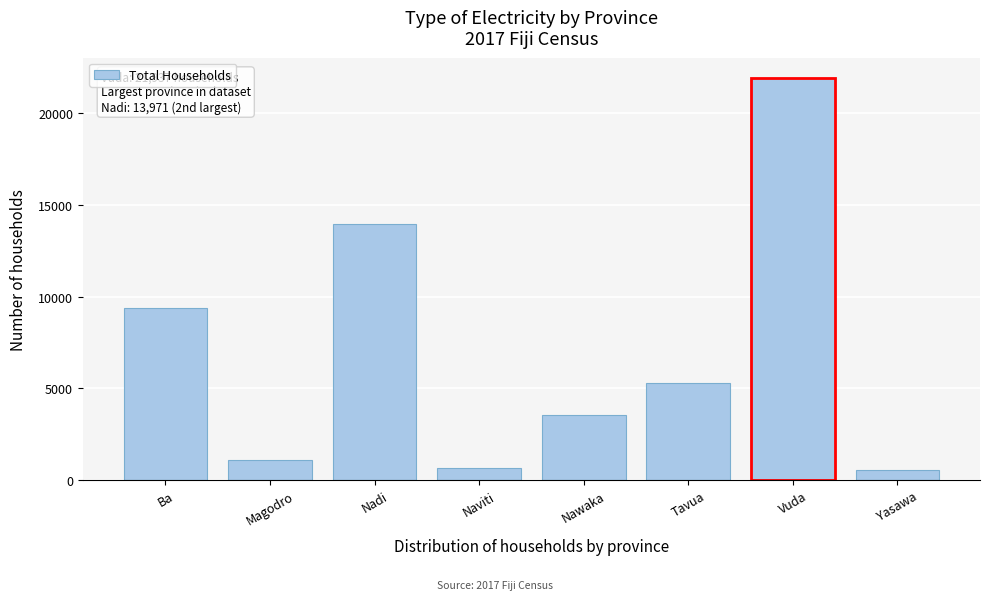

Is it true that the value at Naviti is 642?

True